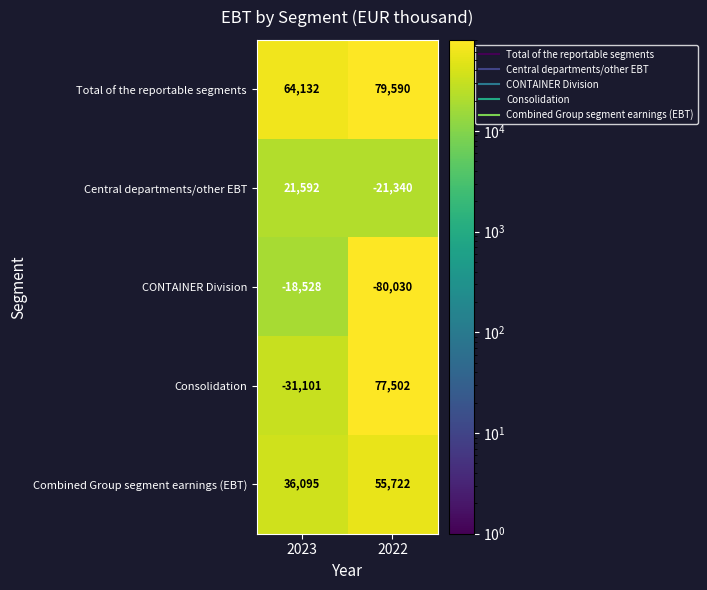

The value of Combined Group segment earnings (EBT) at 2022 is 74537. True or false?

False